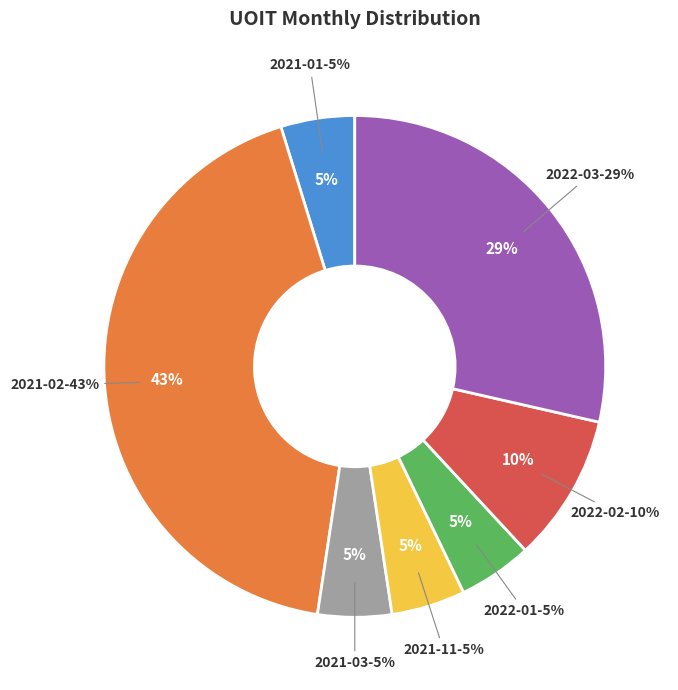

Does 2021-03 represent more than half of the total?

No